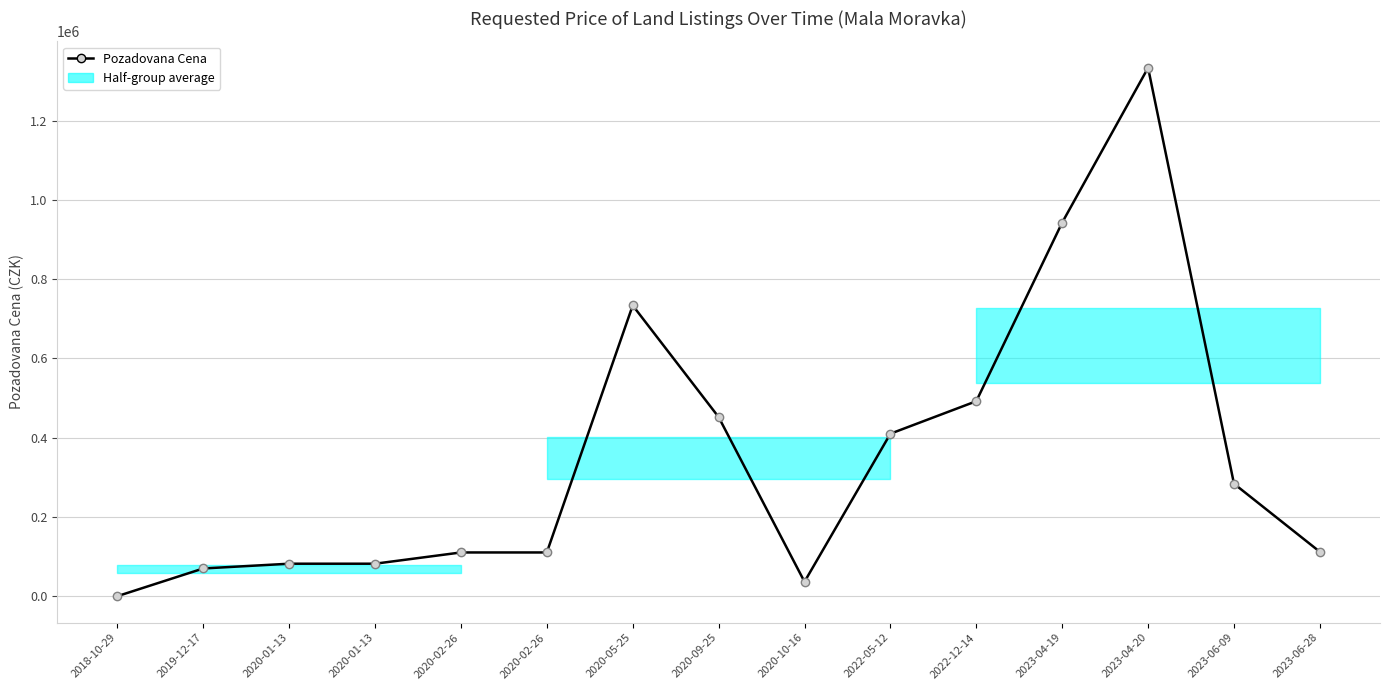

What is the difference between the second highest and second lowest values?

906220